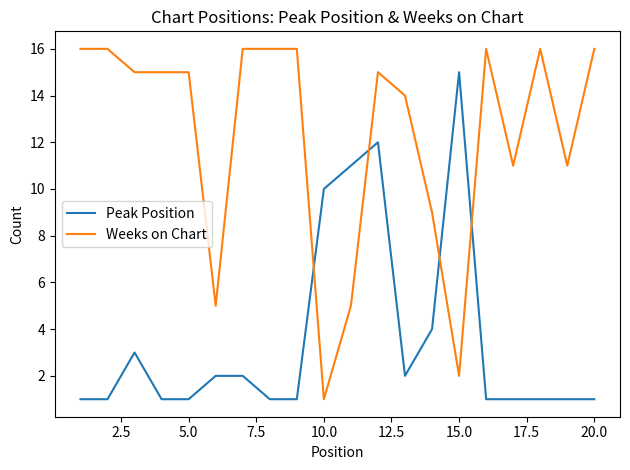

What is the maximum value for Weeks on Chart?

16